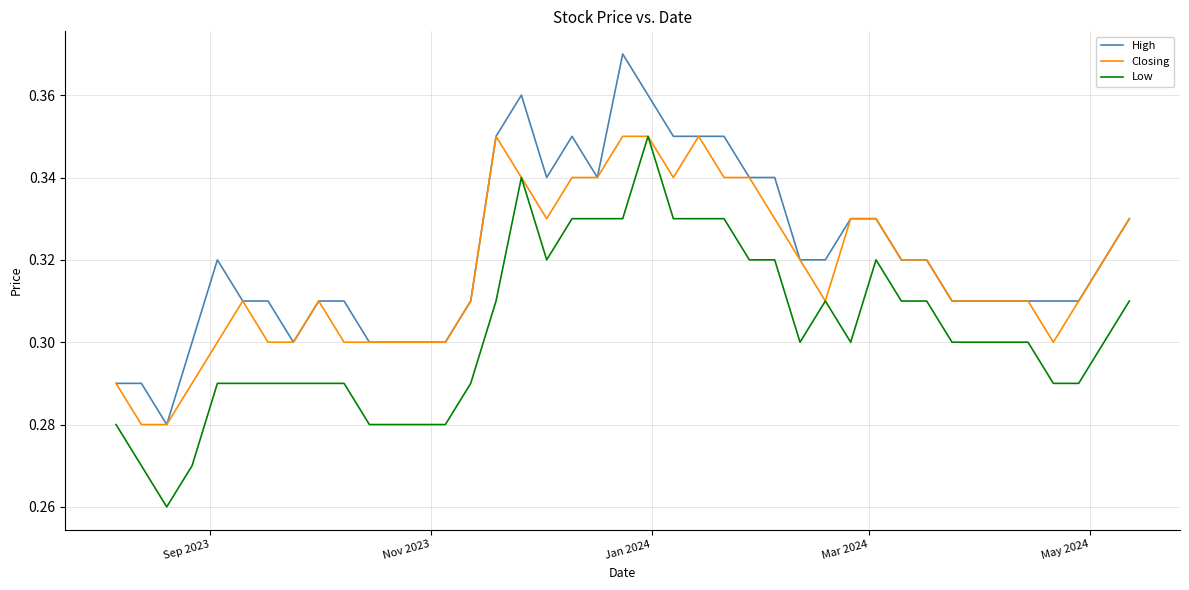

List the series in order of their overall mean, highest first.

High, Closing, Low